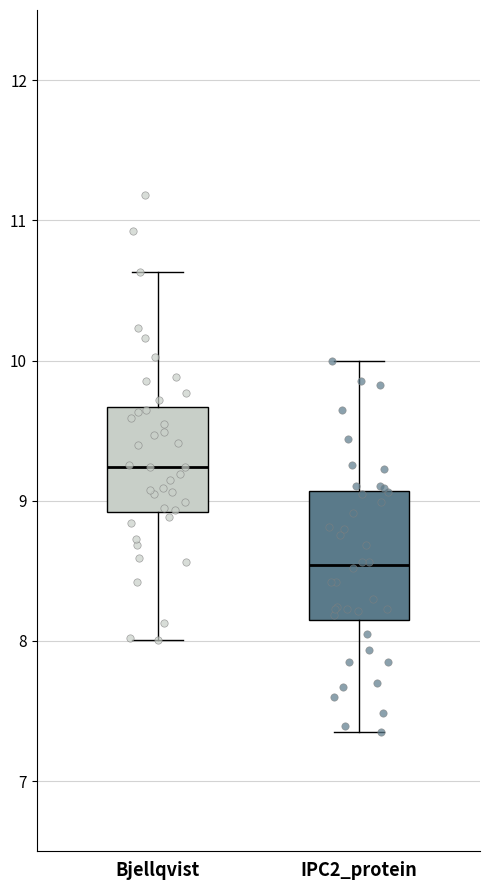

Which box's median line is the highest?

Bjellqvist